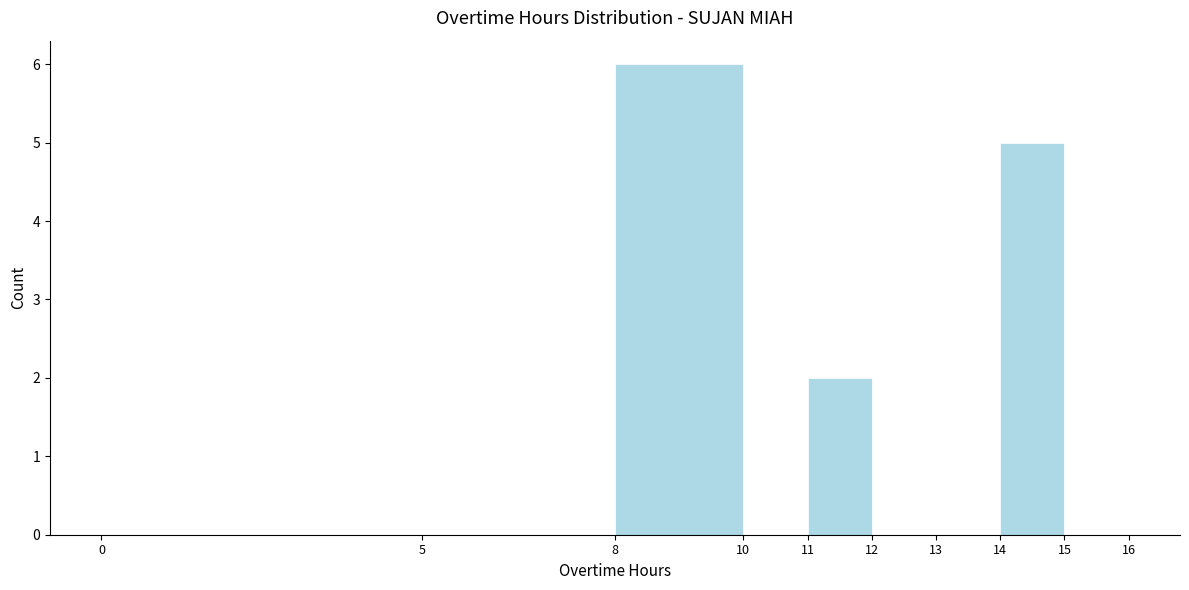

Which range on the x-axis has the tallest bar?

8 to 10